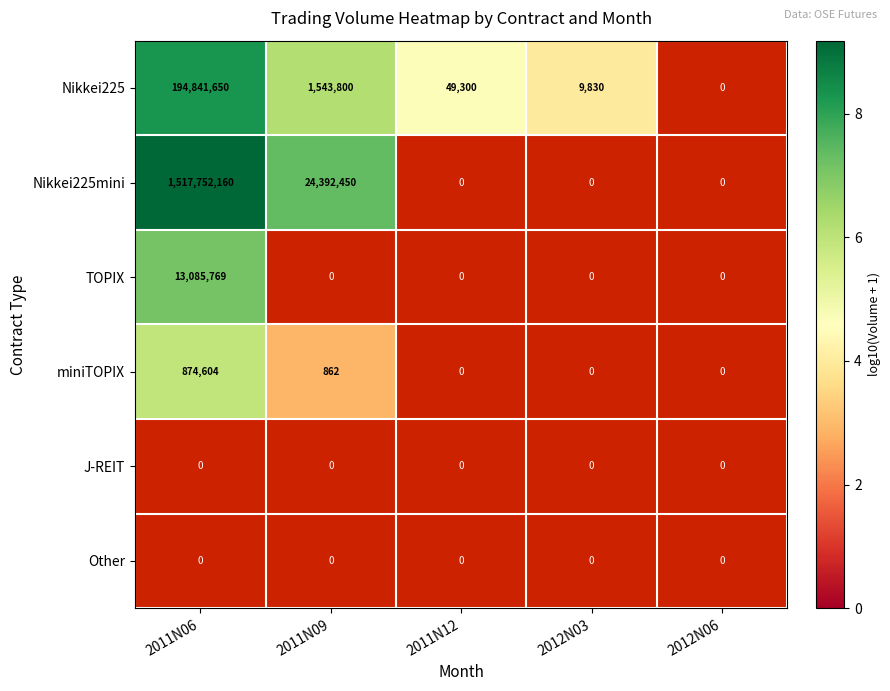

Is the value of Nikkei225 at 2011N06 greater than the value of miniTOPIX at 2011N06?

Yes